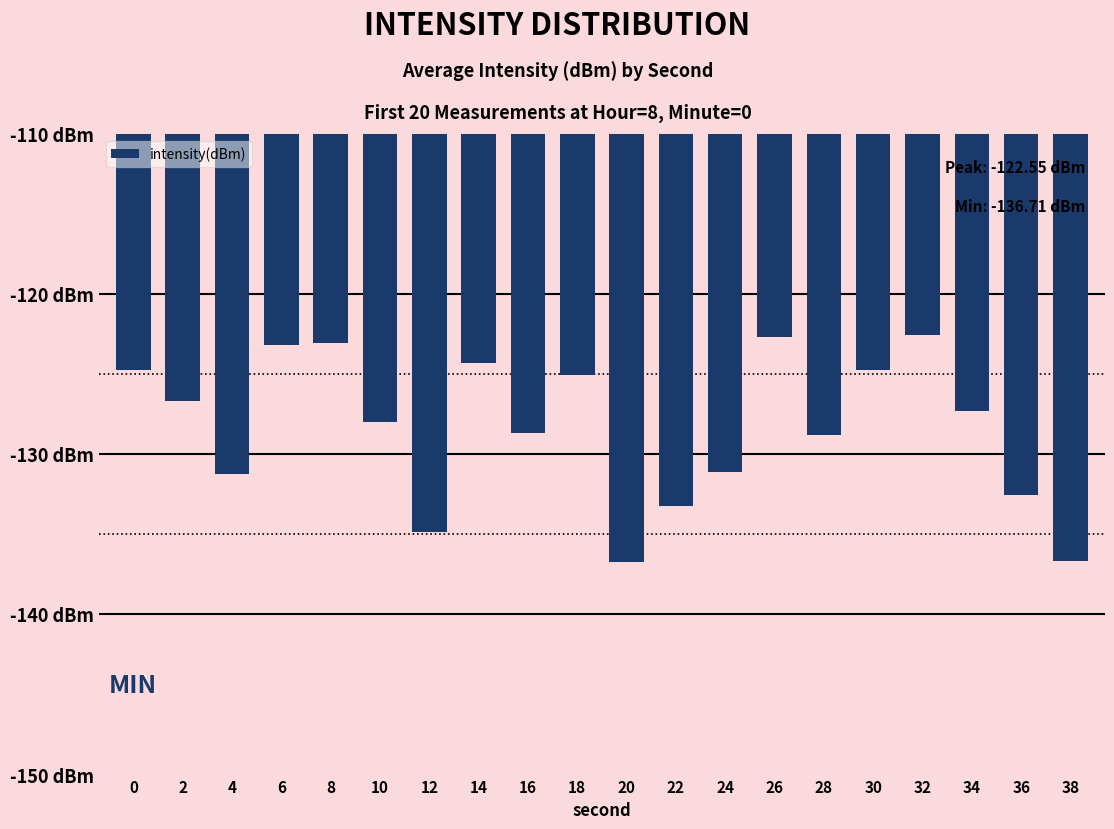

What is the sum of all values?

-2566.1